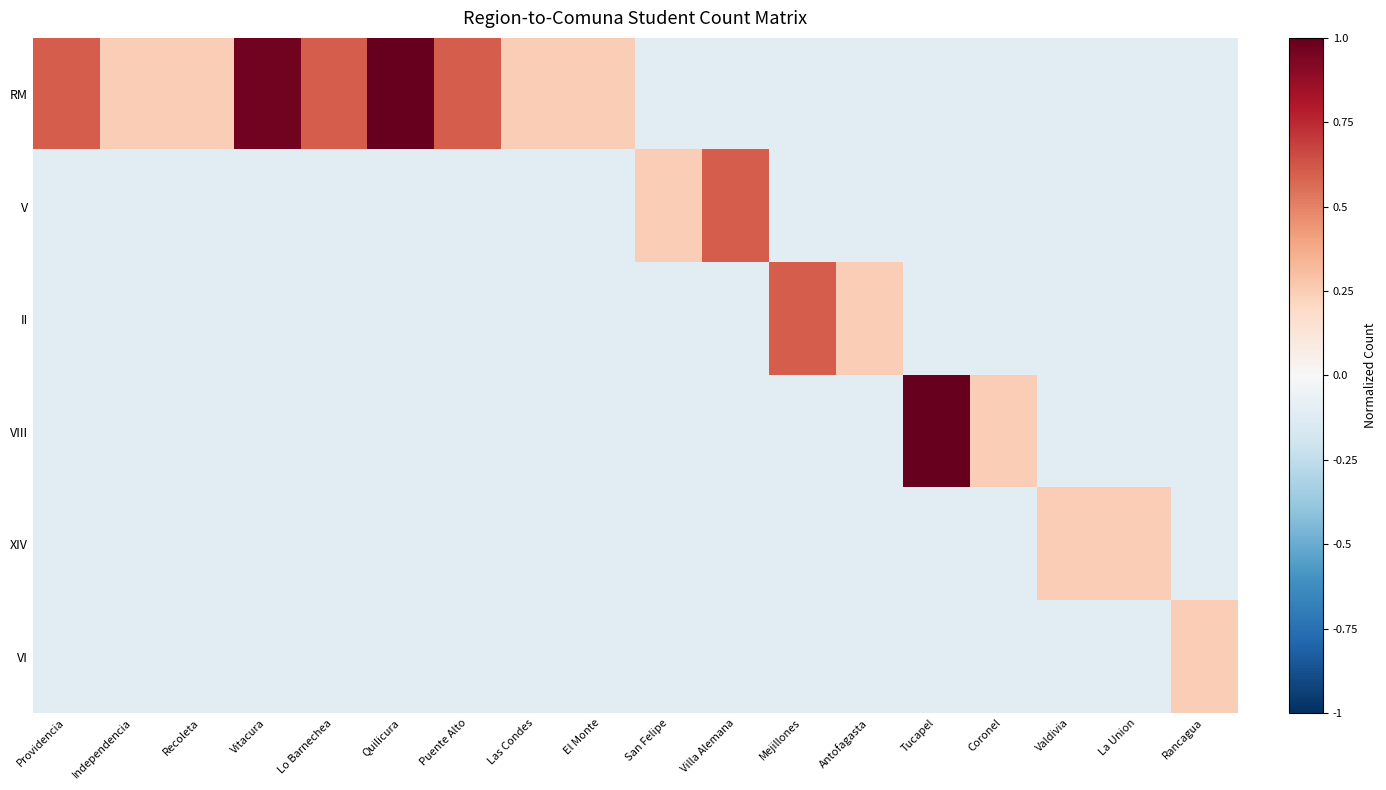

Reading left to right, transcribe all the data shown in this chart.

RM: Providencia=0.6	Independencia=0.2	Recoleta=0.2	Vitacura=1.0	Lo Barnechea=0.6	Quilicura=1.0	Puente Alto=0.6	Las Condes=0.2	El Monte=0.2	San Felipe=-0.1	Villa Alemana=-0.1	Mejillones=-0.1	Antofagasta=-0.1	Tucapel=-0.1	Coronel=-0.1	Valdivia=-0.1	La Union=-0.1	Rancagua=-0.1
V: Providencia=-0.1	Independencia=-0.1	Recoleta=-0.1	Vitacura=-0.1	Lo Barnechea=-0.1	Quilicura=-0.1	Puente Alto=-0.1	Las Condes=-0.1	El Monte=-0.1	San Felipe=0.2	Villa Alemana=0.6	Mejillones=-0.1	Antofagasta=-0.1	Tucapel=-0.1	Coronel=-0.1	Valdivia=-0.1	La Union=-0.1	Rancagua=-0.1
II: Providencia=-0.1	Independencia=-0.1	Recoleta=-0.1	Vitacura=-0.1	Lo Barnechea=-0.1	Quilicura=-0.1	Puente Alto=-0.1	Las Condes=-0.1	El Monte=-0.1	San Felipe=-0.1	Villa Alemana=-0.1	Mejillones=0.6	Antofagasta=0.2	Tucapel=-0.1	Coronel=-0.1	Valdivia=-0.1	La Union=-0.1	Rancagua=-0.1
VIII: Providencia=-0.1	Independencia=-0.1	Recoleta=-0.1	Vitacura=-0.1	Lo Barnechea=-0.1	Quilicura=-0.1	Puente Alto=-0.1	Las Condes=-0.1	El Monte=-0.1	San Felipe=-0.1	Villa Alemana=-0.1	Mejillones=-0.1	Antofagasta=-0.1	Tucapel=1.0	Coronel=0.2	Valdivia=-0.1	La Union=-0.1	Rancagua=-0.1
XIV: Providencia=-0.1	Independencia=-0.1	Recoleta=-0.1	Vitacura=-0.1	Lo Barnechea=-0.1	Quilicura=-0.1	Puente Alto=-0.1	Las Condes=-0.1	El Monte=-0.1	San Felipe=-0.1	Villa Alemana=-0.1	Mejillones=-0.1	Antofagasta=-0.1	Tucapel=-0.1	Coronel=-0.1	Valdivia=0.2	La Union=0.2	Rancagua=-0.1
VI: Providencia=-0.1	Independencia=-0.1	Recoleta=-0.1	Vitacura=-0.1	Lo Barnechea=-0.1	Quilicura=-0.1	Puente Alto=-0.1	Las Condes=-0.1	El Monte=-0.1	San Felipe=-0.1	Villa Alemana=-0.1	Mejillones=-0.1	Antofagasta=-0.1	Tucapel=-0.1	Coronel=-0.1	Valdivia=-0.1	La Union=-0.1	Rancagua=0.2